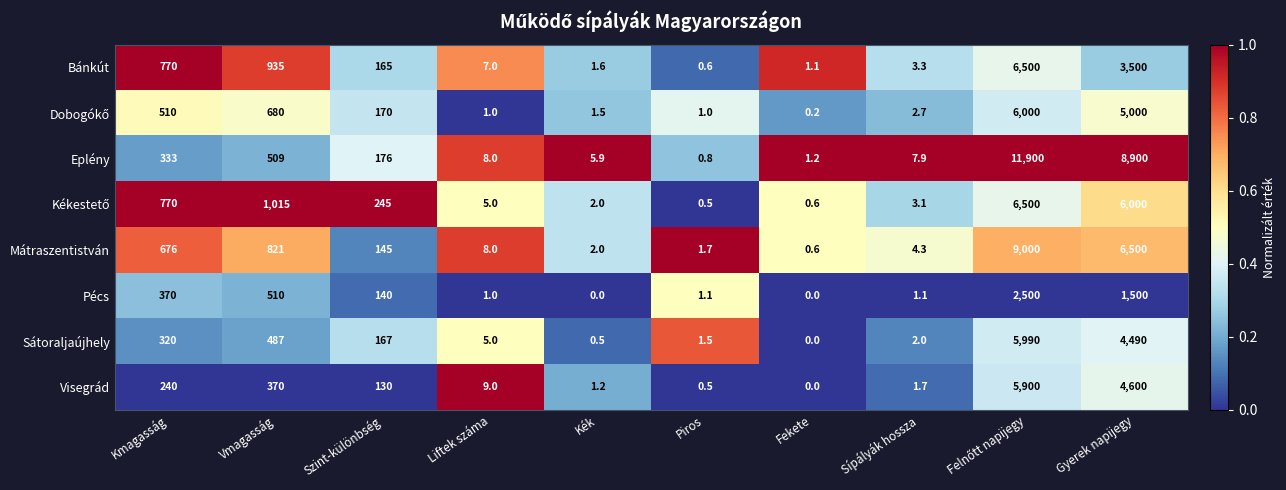

What is the spread (max minus min) of values at Piros?

1.2